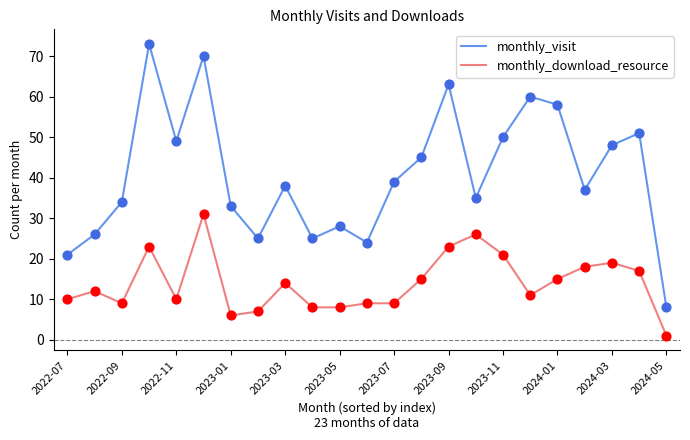

What are all the series names shown in the legend?

monthly_visit, monthly_download_resource